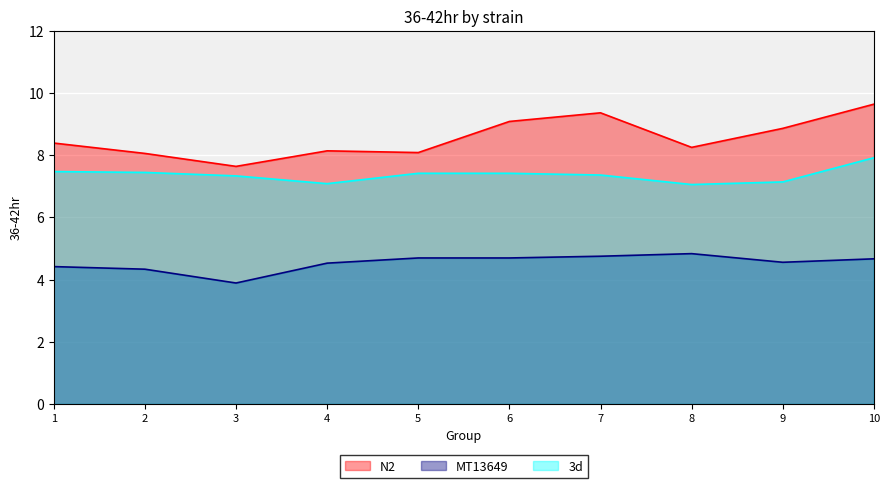

What is the sum of all 3d values?

73.6